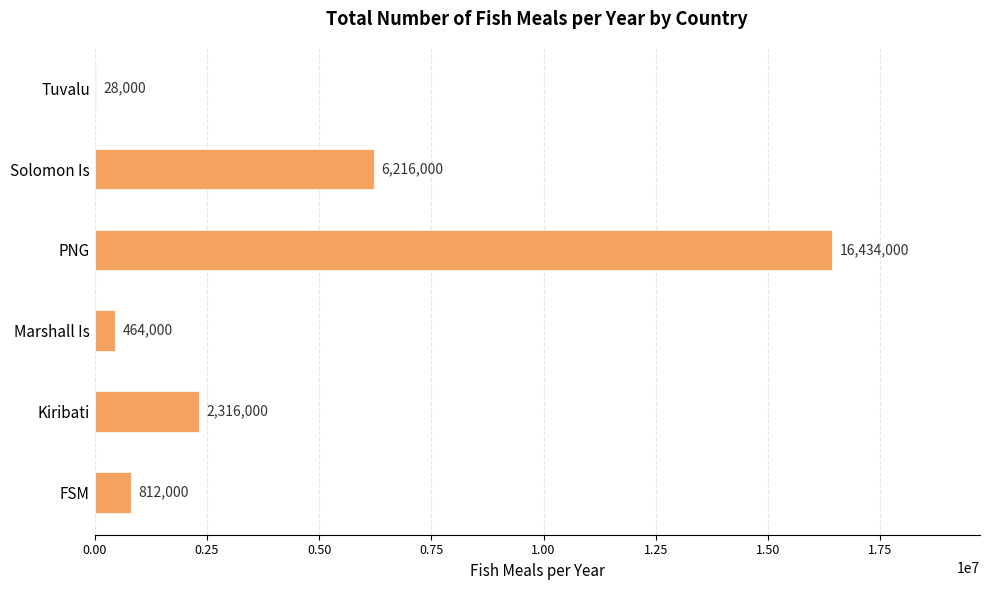

Reading bottom to top, list all the values displayed in this chart.

FSM=812000	Kiribati=2316000	Marshall Is=464000	PNG=16434000	Solomon Is=6216000	Tuvalu=28000